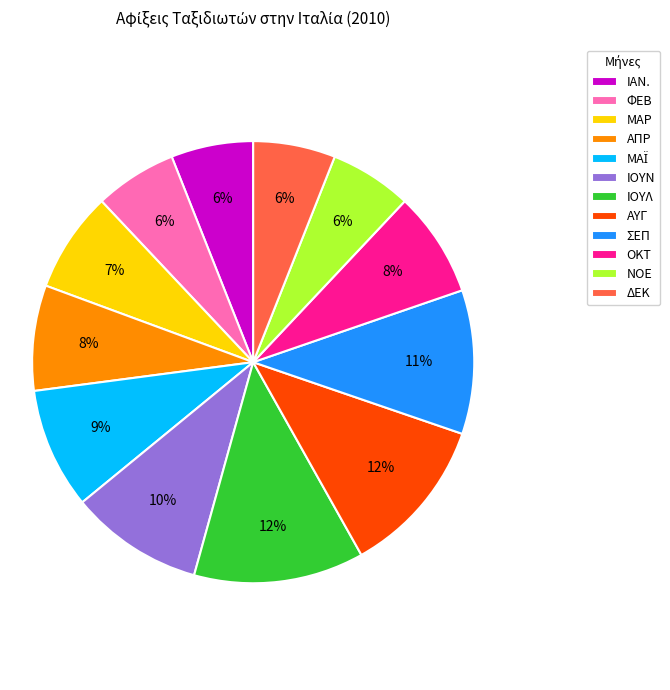

The ΟΚΤ slice represents 14% of the pie. True or false?

False